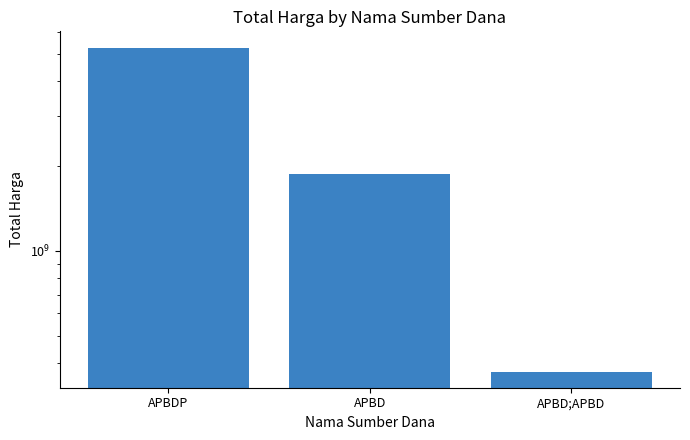

The value at APBD is 3092173175. True or false?

False